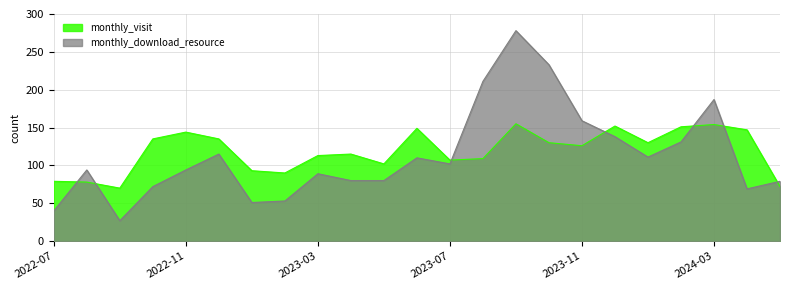

At how many categories does at least one series exceed 154?

5